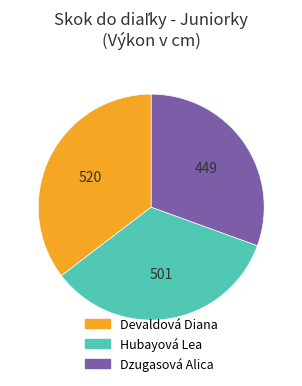

Rank the categories by value from lowest to highest.

Dzugasová Alica, Hubayová Lea, Devaldová Diana